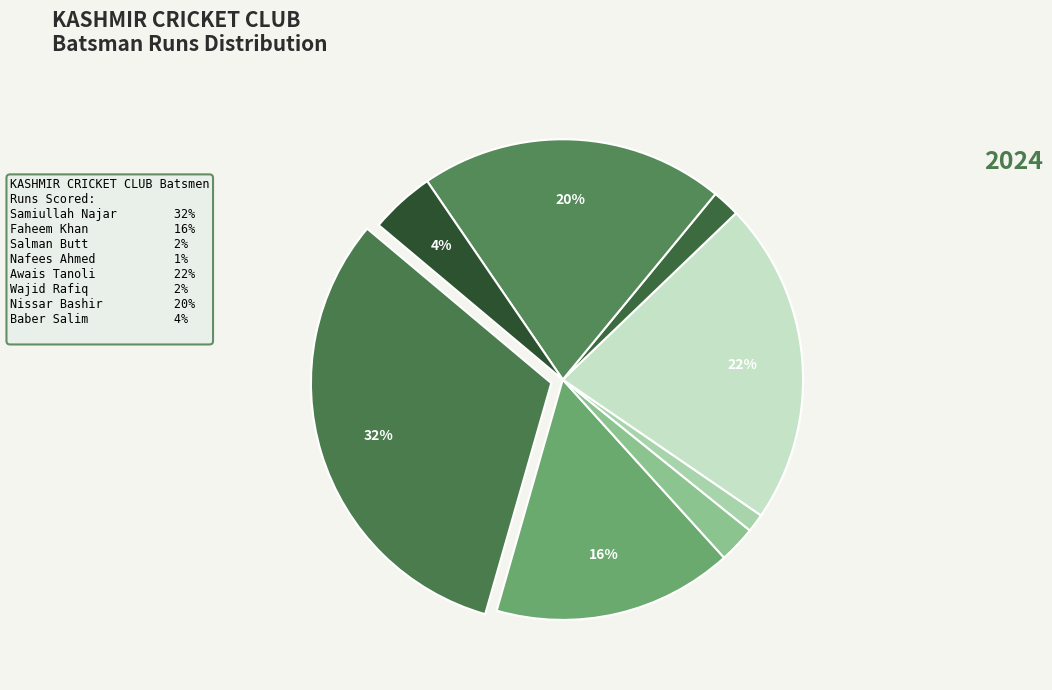

How many segments does this pie chart have?

8